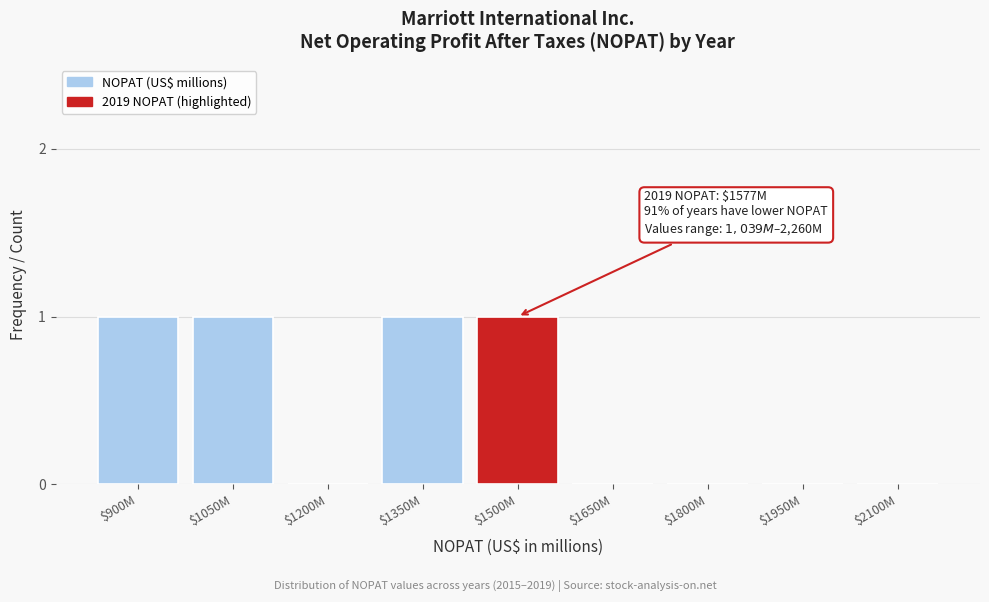

What is the sum of all values?

4